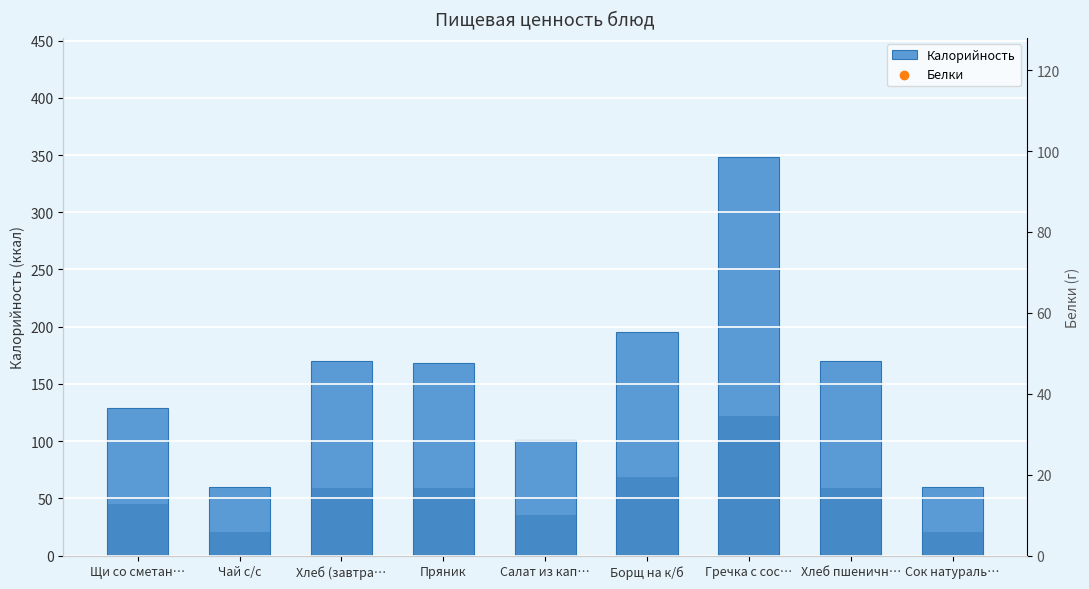

What is the change in value from Гречка с сос… to Сок натураль…?

-288.0